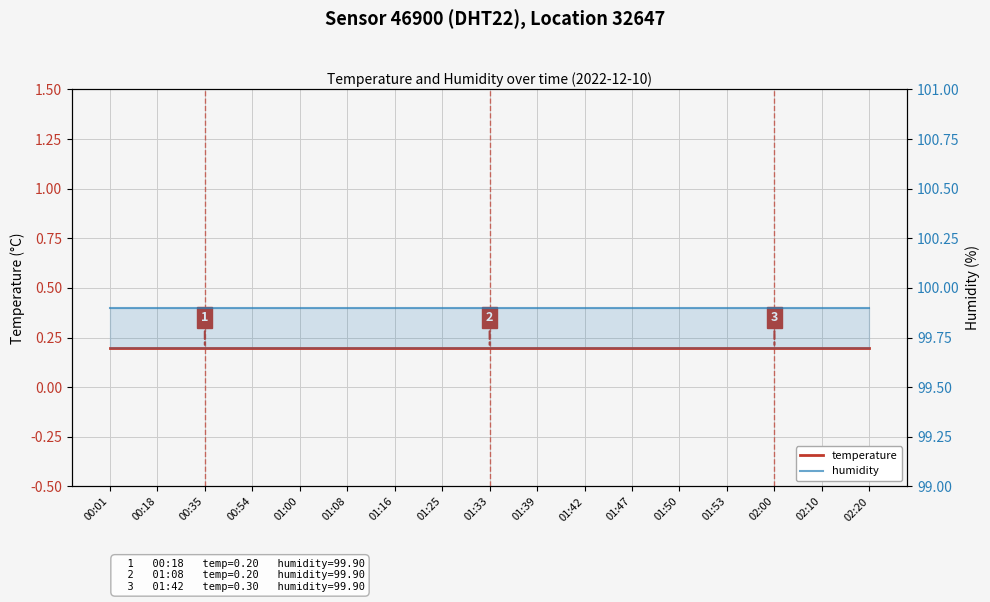

Reading left to right, what are all the values shown in this chart?

temperature: 00:01=0.2	00:18=0.2	00:35=0.2	00:54=0.2	01:00=0.2	01:08=0.2	01:16=0.2	01:25=0.2	01:33=0.2	01:39=0.2	01:42=0.2	01:47=0.2	01:50=0.2	01:53=0.2	02:00=0.2	02:10=0.2	02:20=0.2
humidity: 00:01=99.9	00:18=99.9	00:35=99.9	00:54=99.9	01:00=99.9	01:08=99.9	01:16=99.9	01:25=99.9	01:33=99.9	01:39=99.9	01:42=99.9	01:47=99.9	01:50=99.9	01:53=99.9	02:00=99.9	02:10=99.9	02:20=99.9